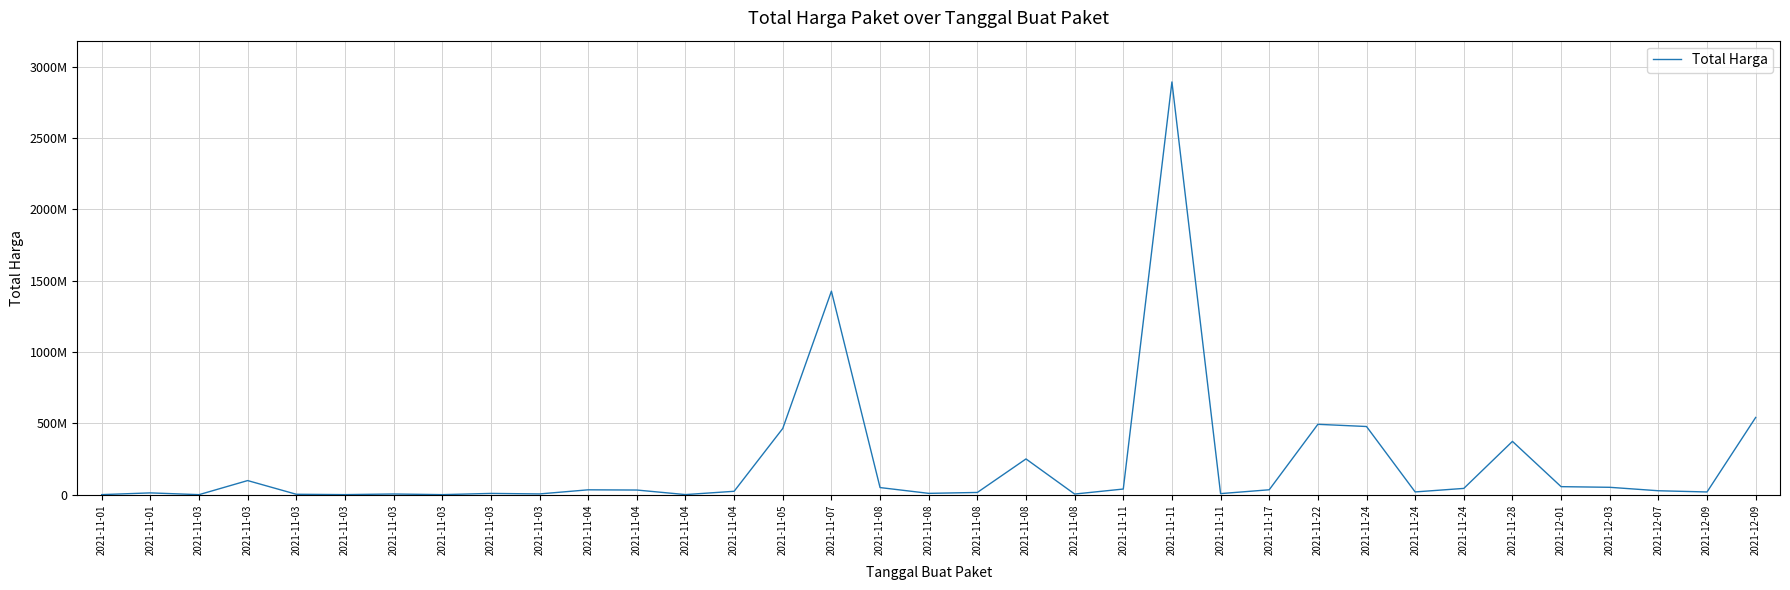

At which category does the data reach its first local valley?

2021-11-03